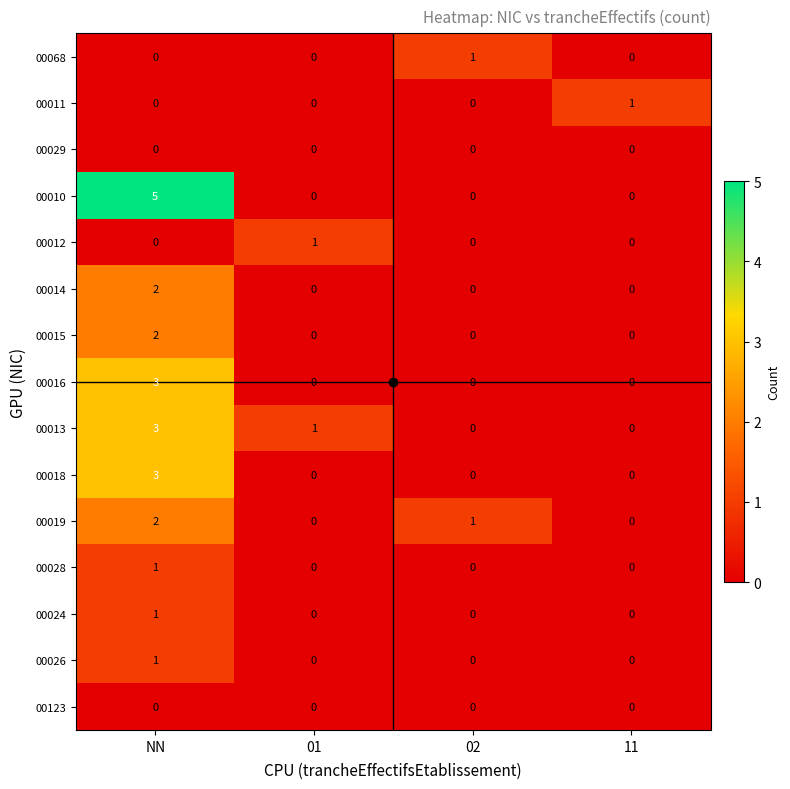

Which category has the highest value across all series?

NN